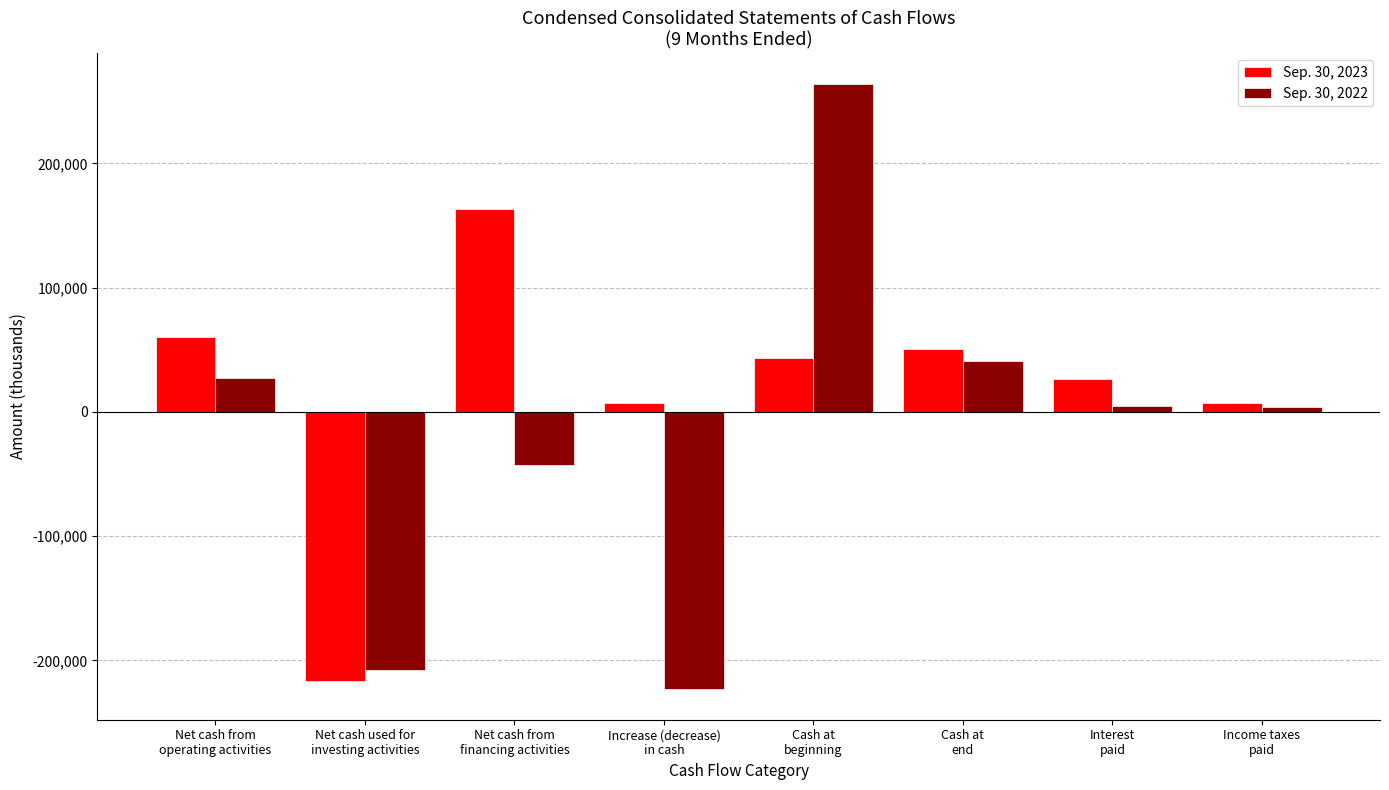

How many bars are there in total?

16